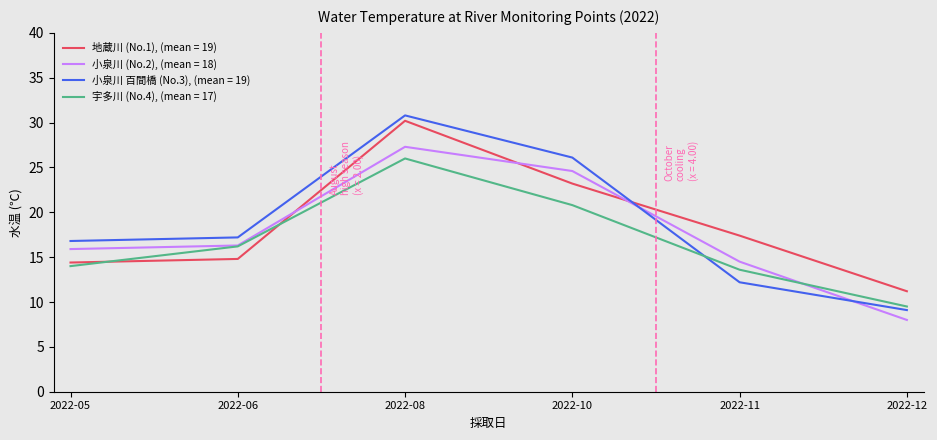

Does the chart display data point markers on the line(s)?

No